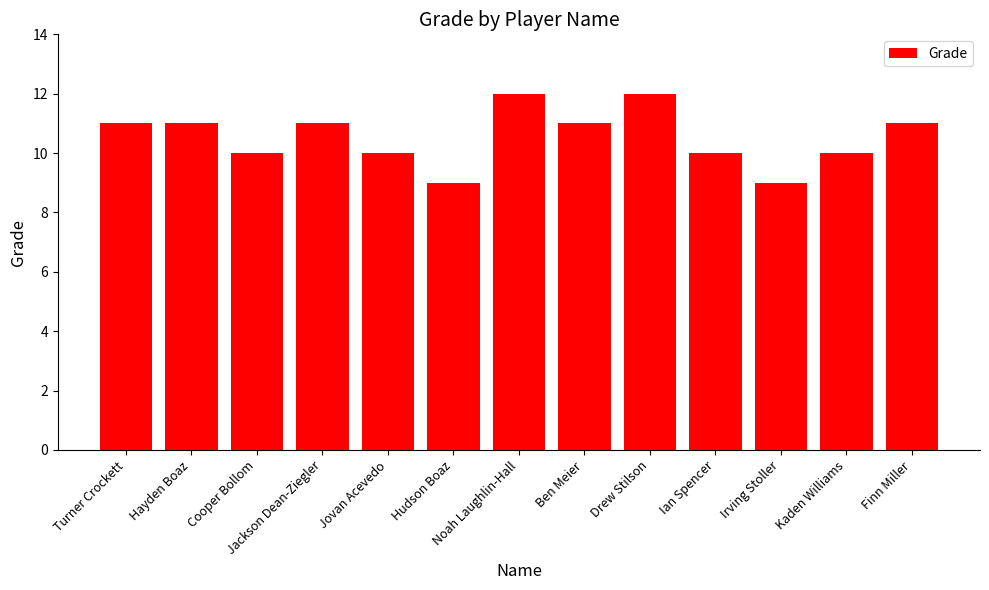

What is the smallest value displayed?

9